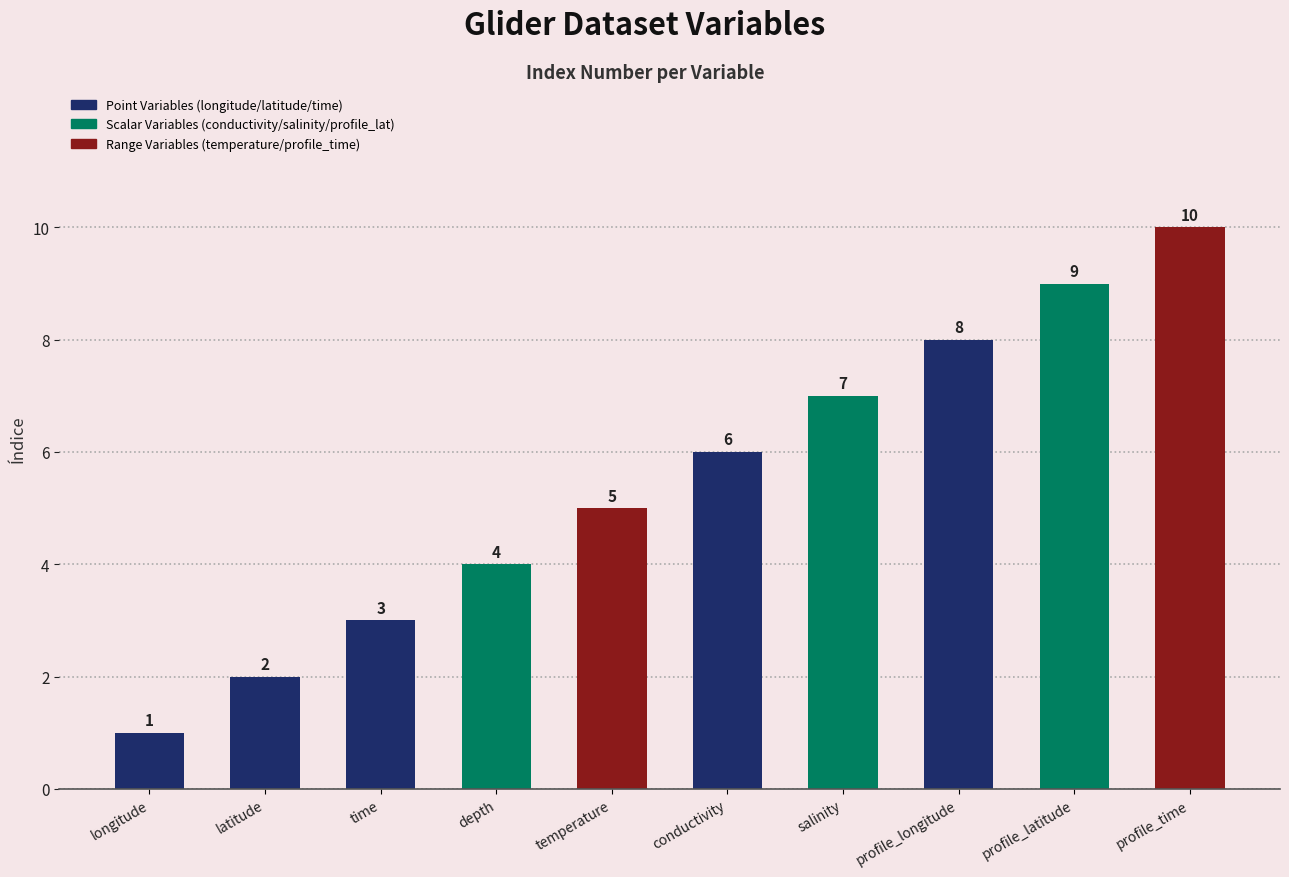

What is the change in value from depth to temperature?

+1